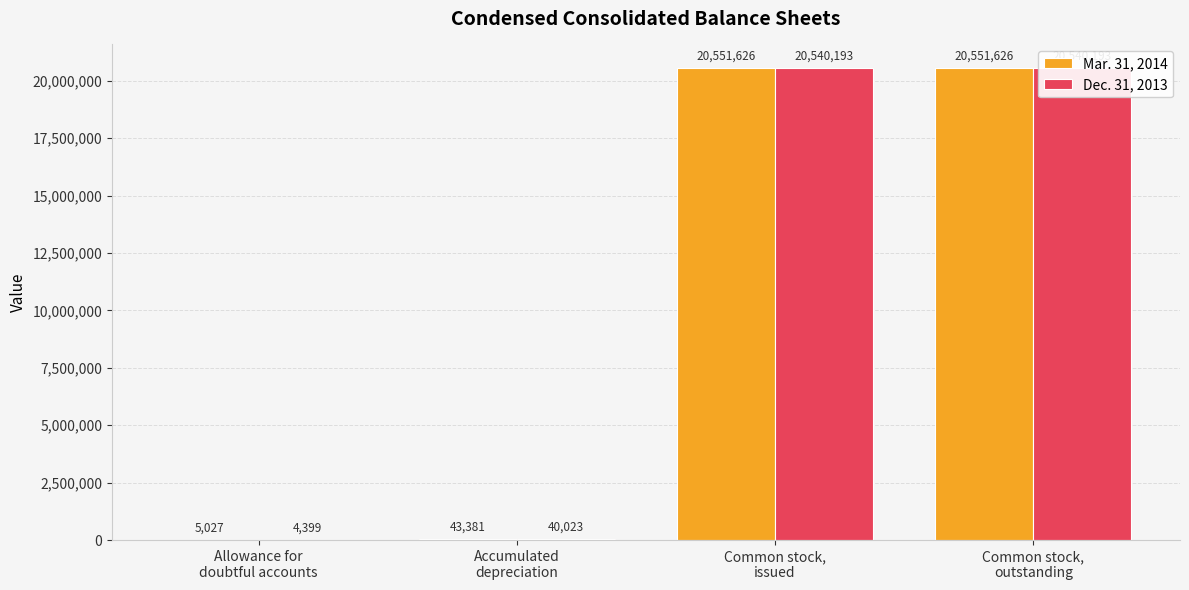

Which category has the highest value in the Dec. 31, 2013 series?

Common stock,
issued